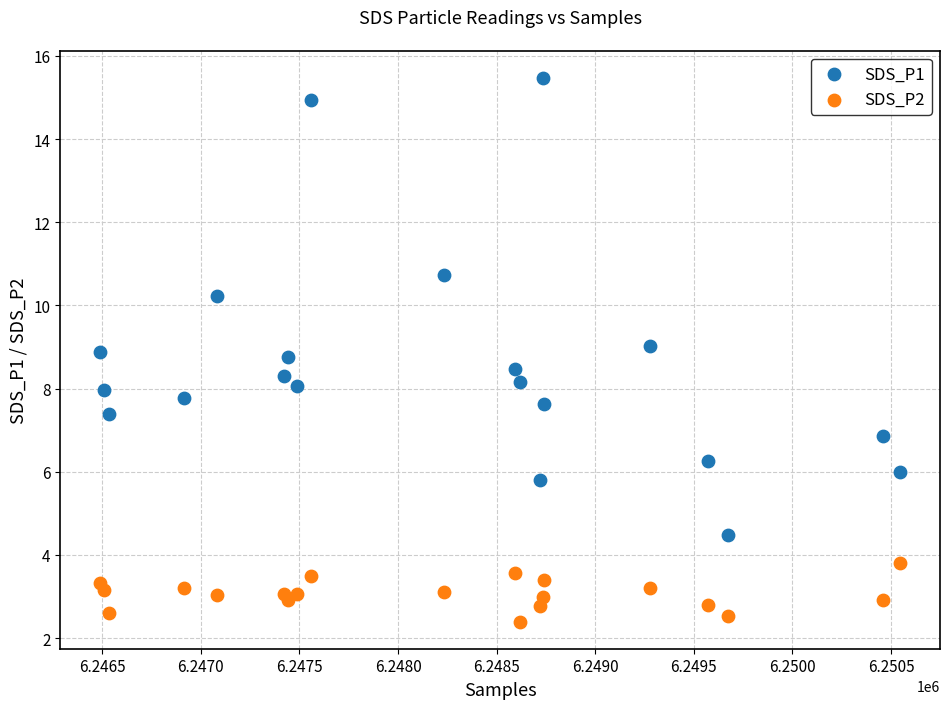

Which series reaches the minimum Y coordinate?

SDS_P2